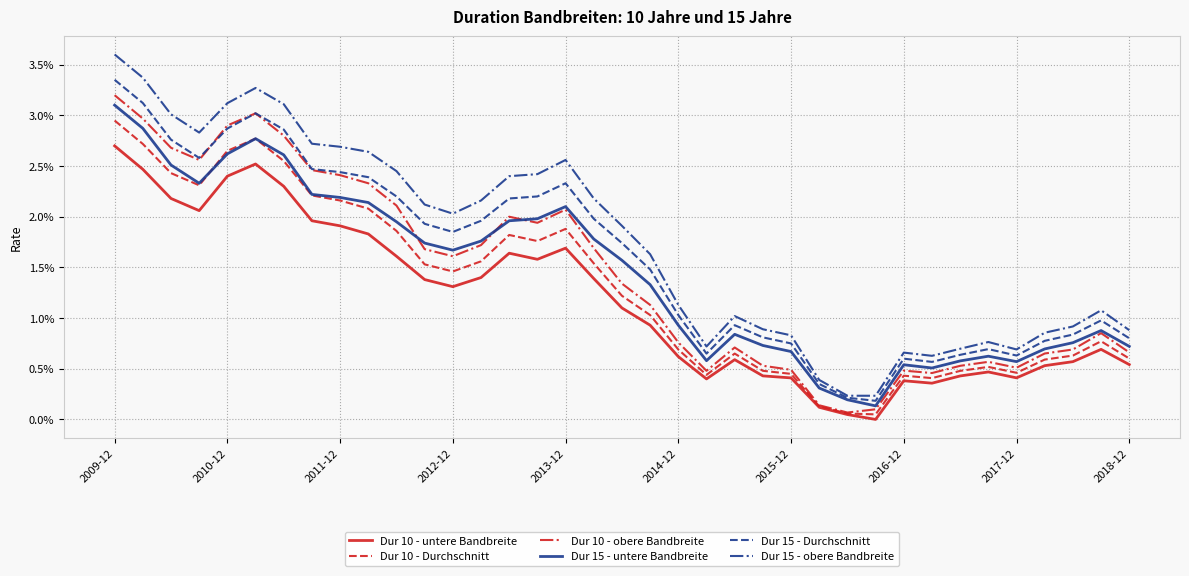

In Dur 15 - untere Bandbreite, how many points are higher than both neighbors (excluding endpoints)?

6